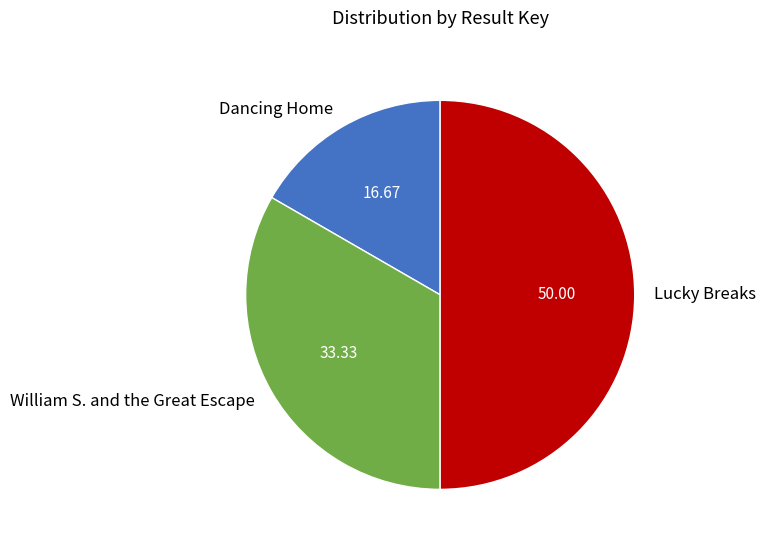

How many segments does this pie chart have?

3